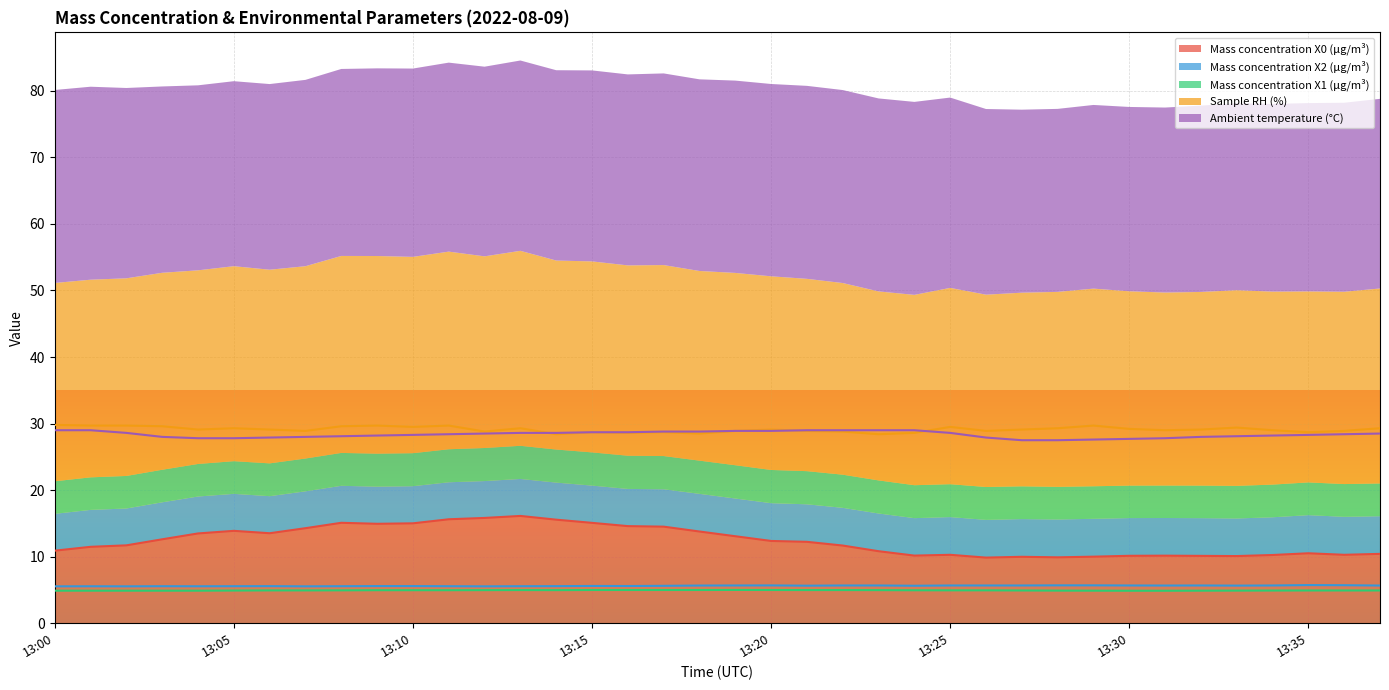

Which has a higher value, 13:31 or 13:00?

13:00